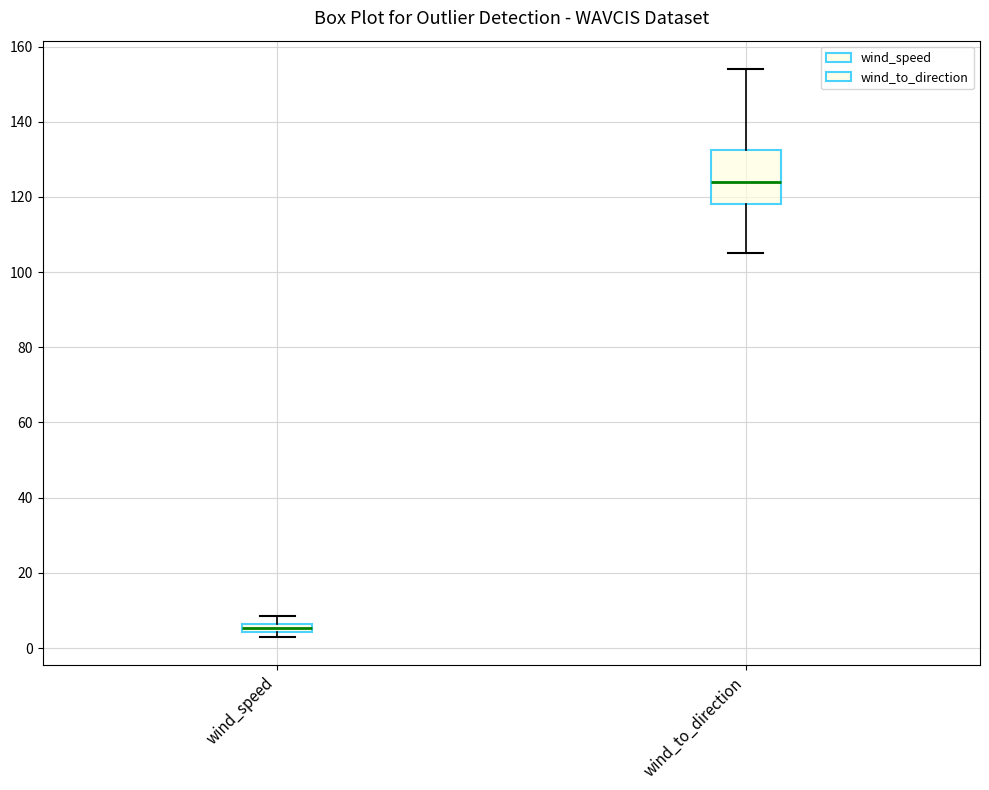

Where is the upper edge of the box for wind_to_direction on the y-axis? The values are not printed on the chart, so give them approximately, as read against the axis.

132